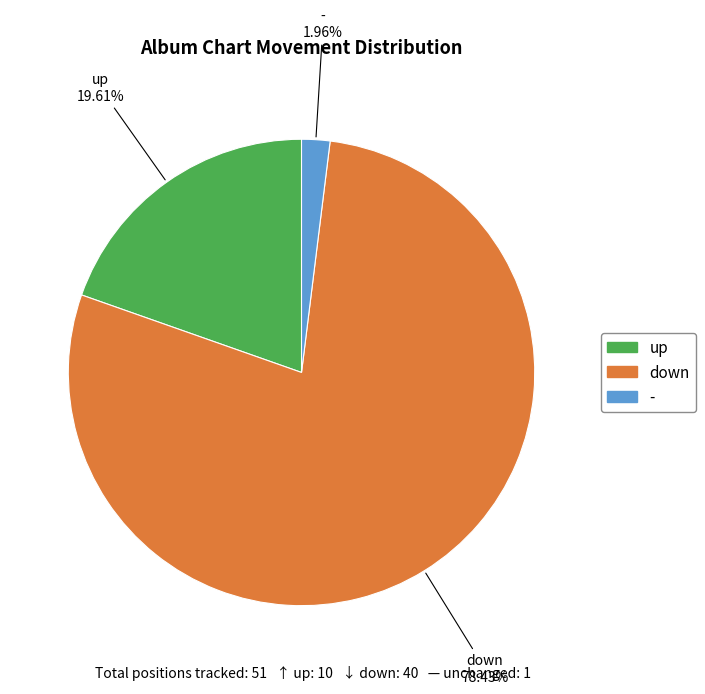

Do - and down together represent more than half of the pie?

Yes